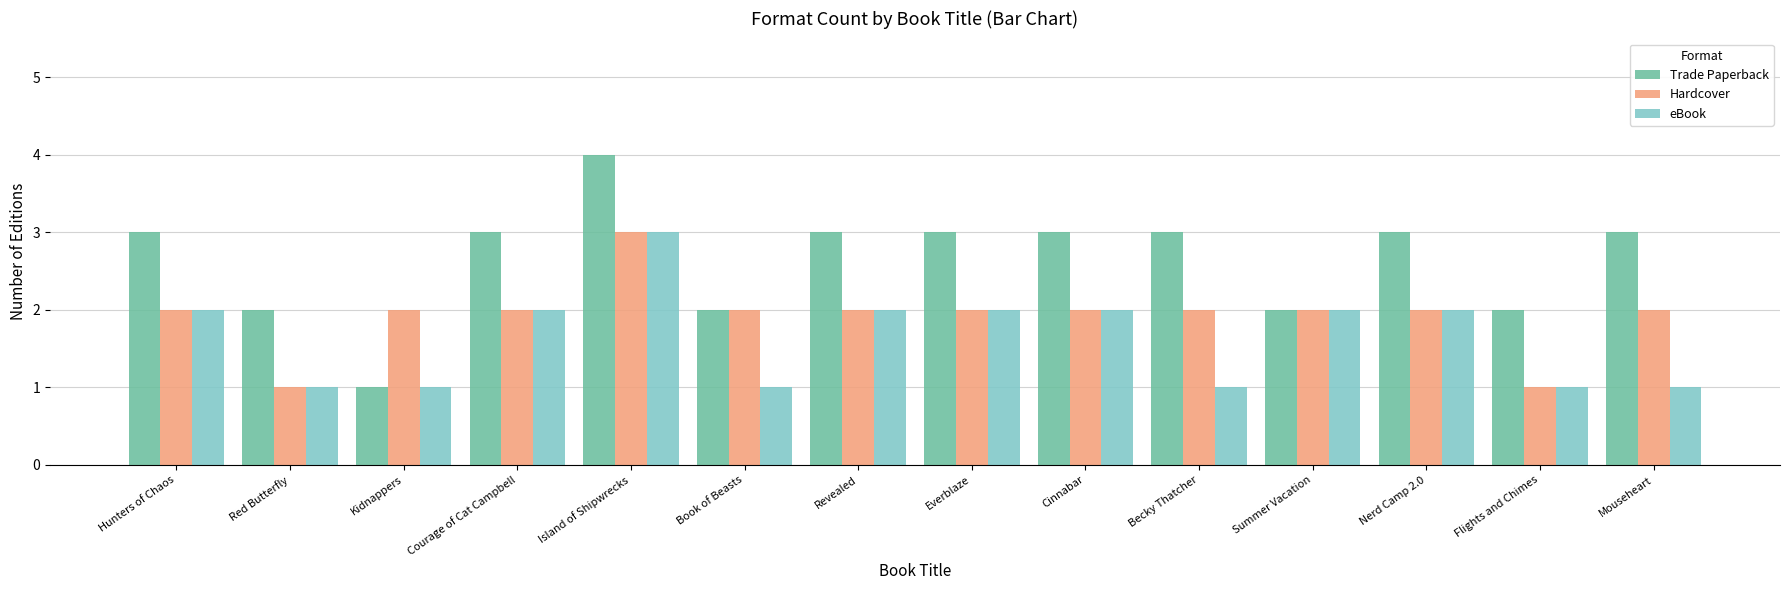

Count the eBook values in the range 1 to 2.

13